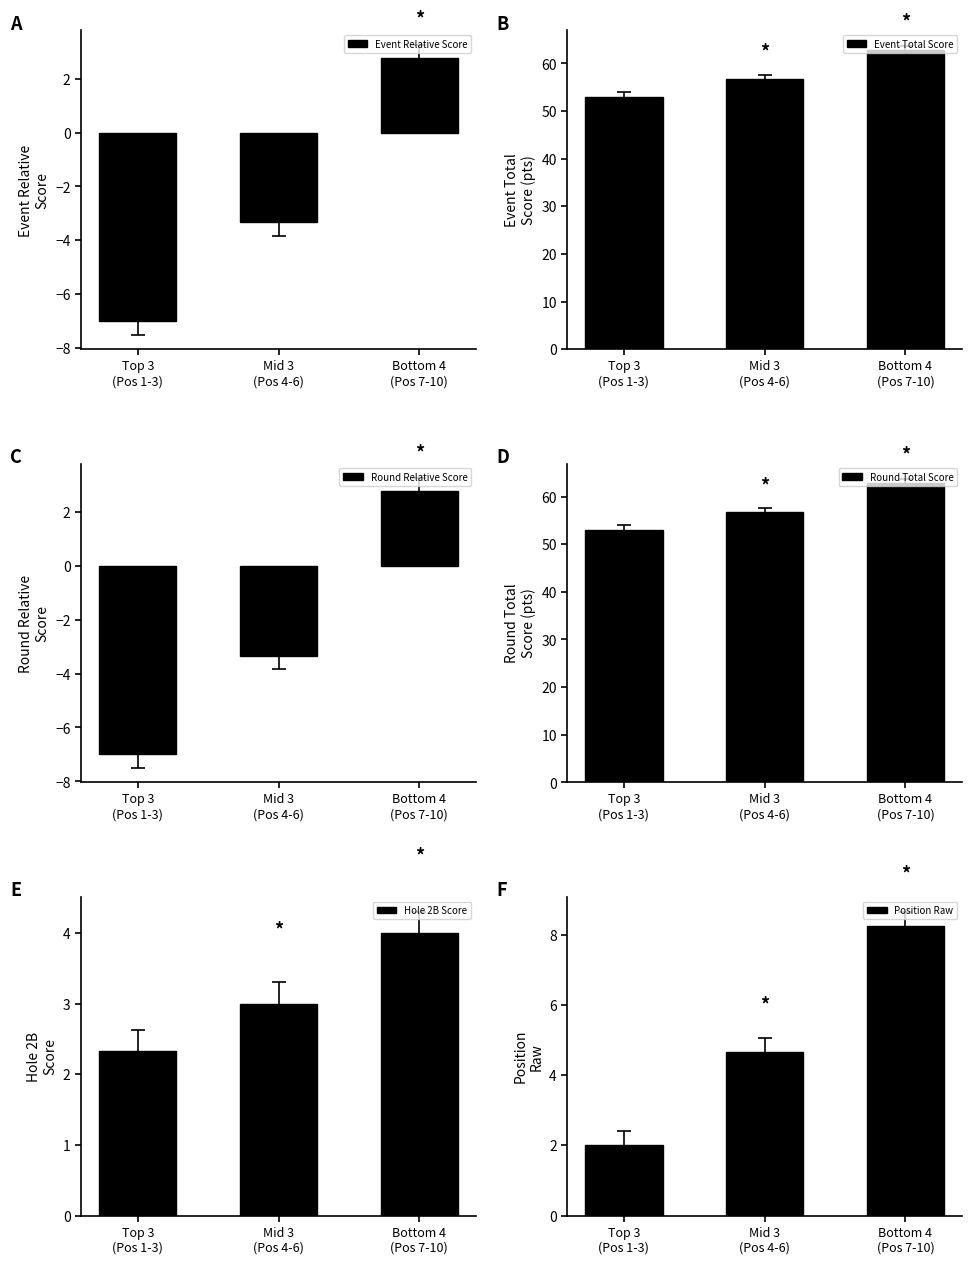

How many categories are shown in the chart?

3